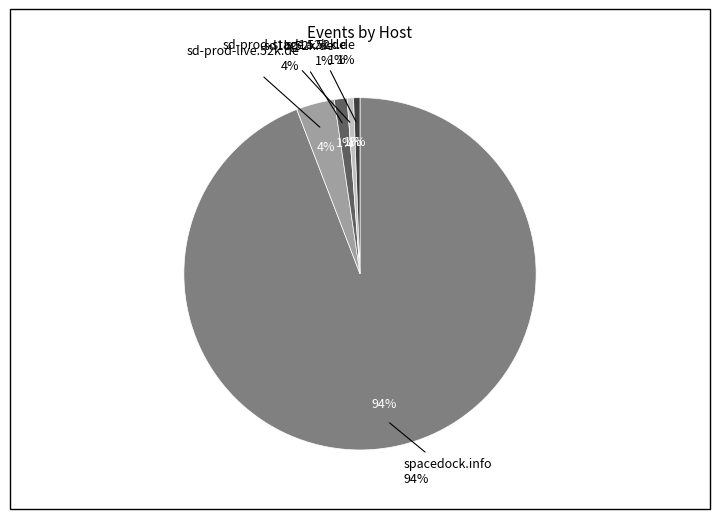

How many slices are in this pie chart?

5